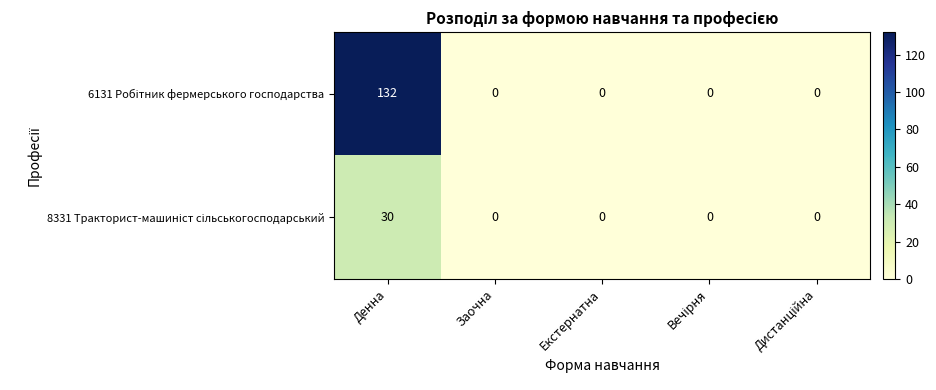

At which category is the sum across all series the highest?

Денна